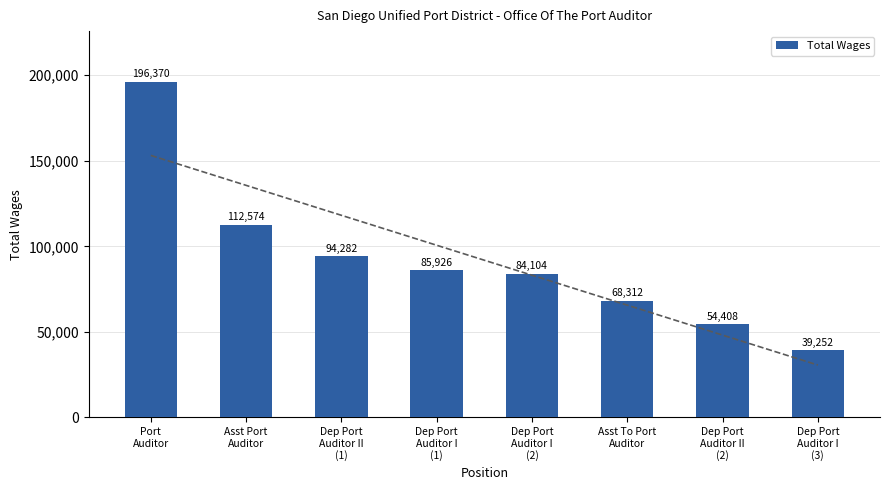

Rank the categories by value from lowest to highest.

Dep Port
Auditor I
(3), Dep Port
Auditor II
(2), Asst To Port
Auditor, Dep Port
Auditor I
(2), Dep Port
Auditor I
(1), Dep Port
Auditor II
(1), Asst Port
Auditor, Port
Auditor